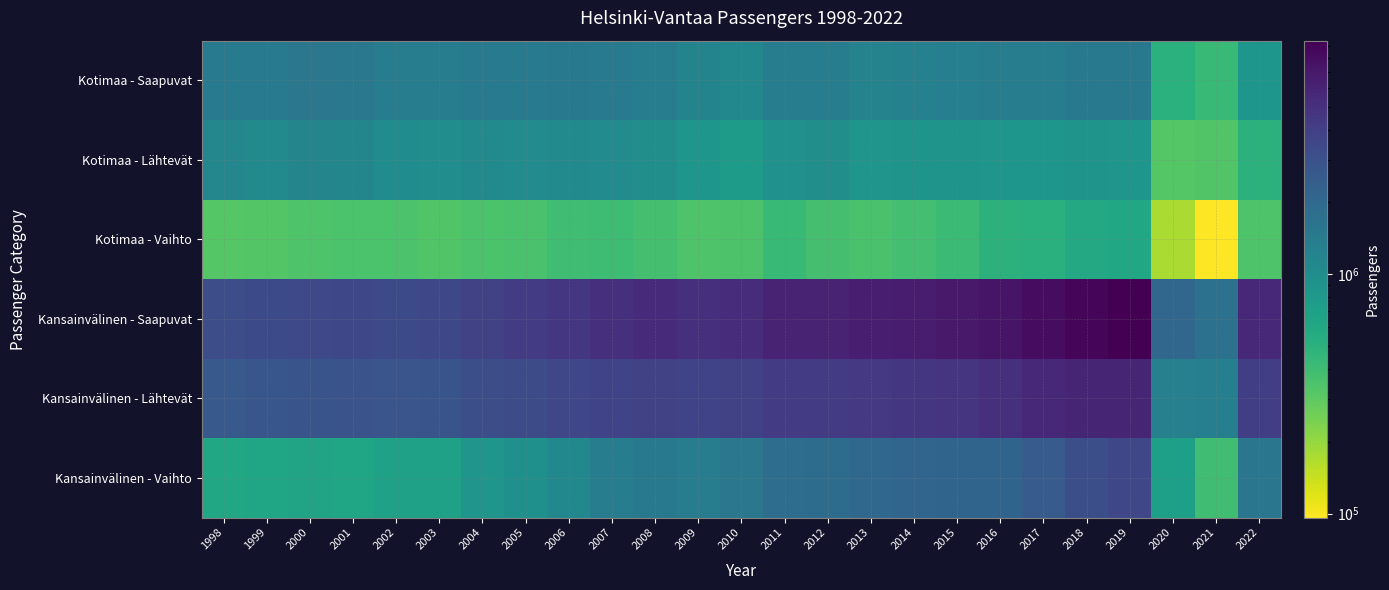

Rank the series by their maximum value, from highest to lowest.

Kansainvälinen - Saapuvat, Kansainvälinen - Lähtevät, Kansainvälinen - Vaihto, Kotimaa - Saapuvat, Kotimaa - Lähtevät, Kotimaa - Vaihto